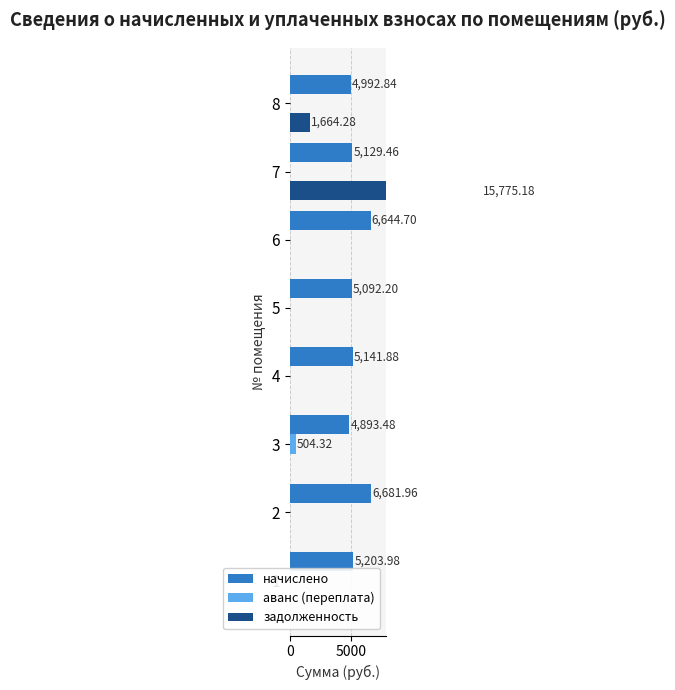

The начислено series shows 1371.1 at 1. True or false?

False